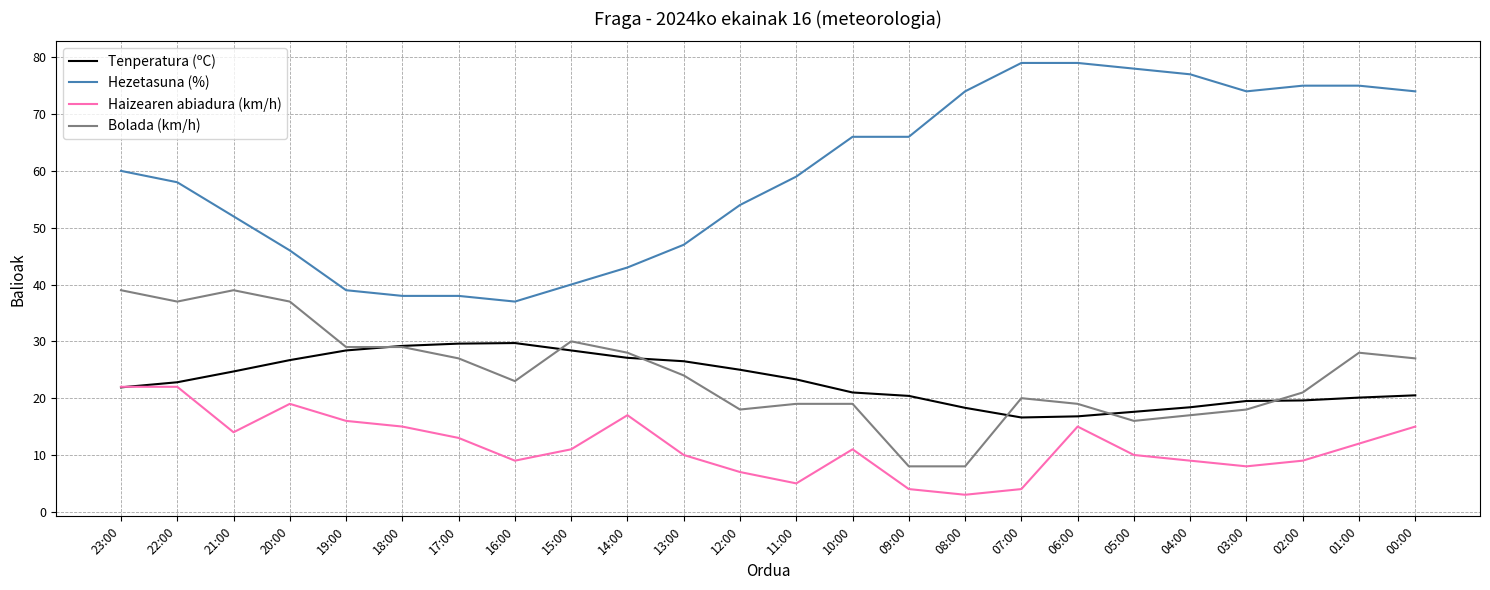

List the series in order of their peak value, lowest first.

Haizearen abiadura (km/h), Tenperatura (ºC), Bolada (km/h), Hezetasuna (%)